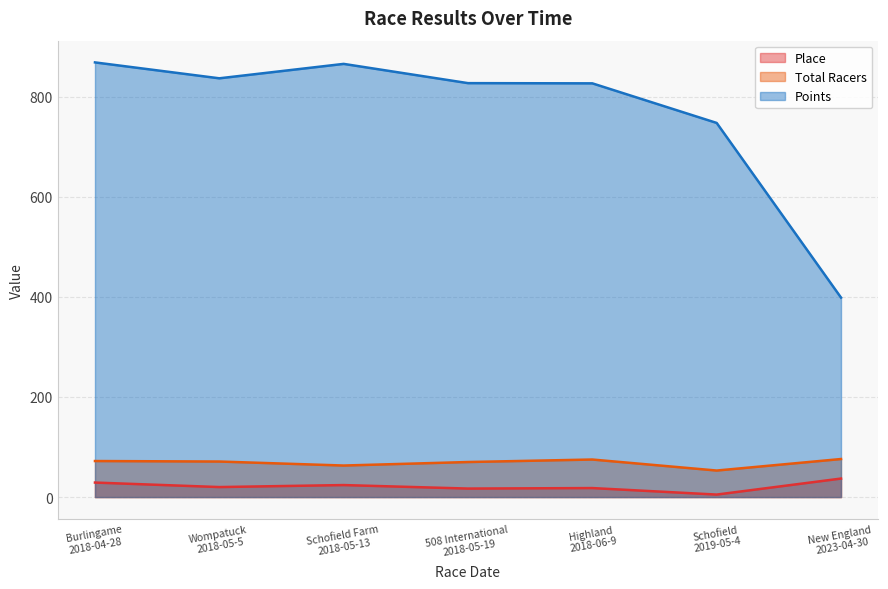

Which category has the highest value across all series?

Burlingame
2018-04-28